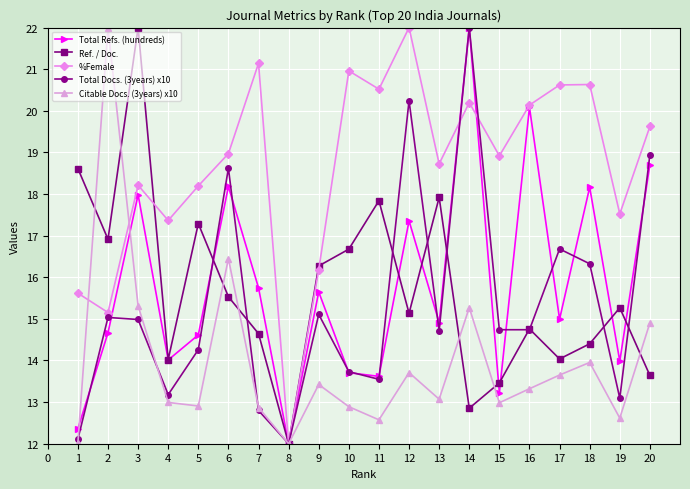

What is the sum of the Total Refs. (hundreds) values at 9 and 10?

29.4